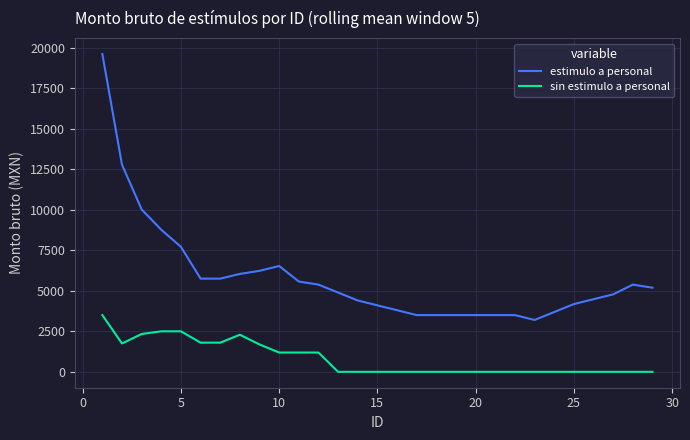

Which series has the widest spread of values?

estimulo a personal